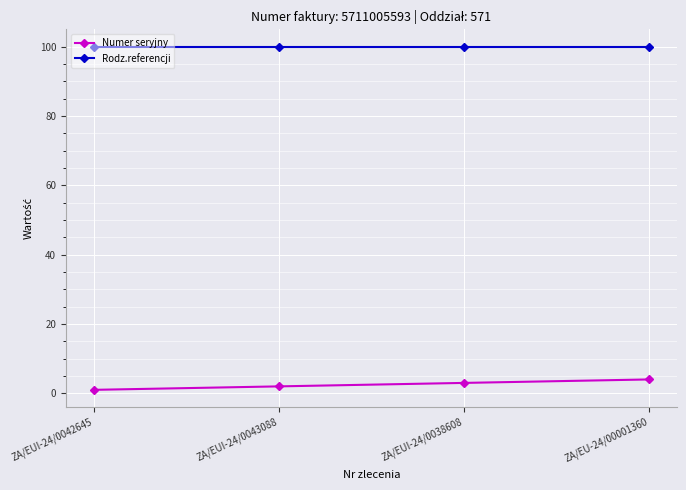

List the labels in order of Numer seryjny value, largest first.

ZA/EU-24/00001360, ZA/EUI-24/0038608, ZA/EUI-24/0043088, ZA/EUI-24/0042645